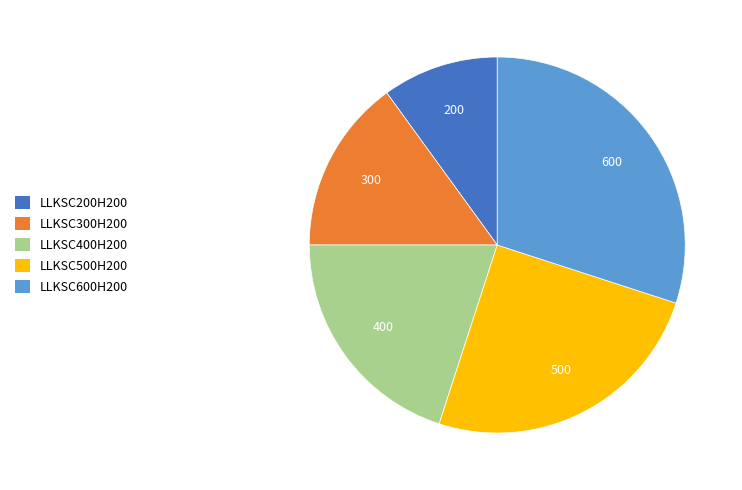

Is there a majority slice in this chart?

No